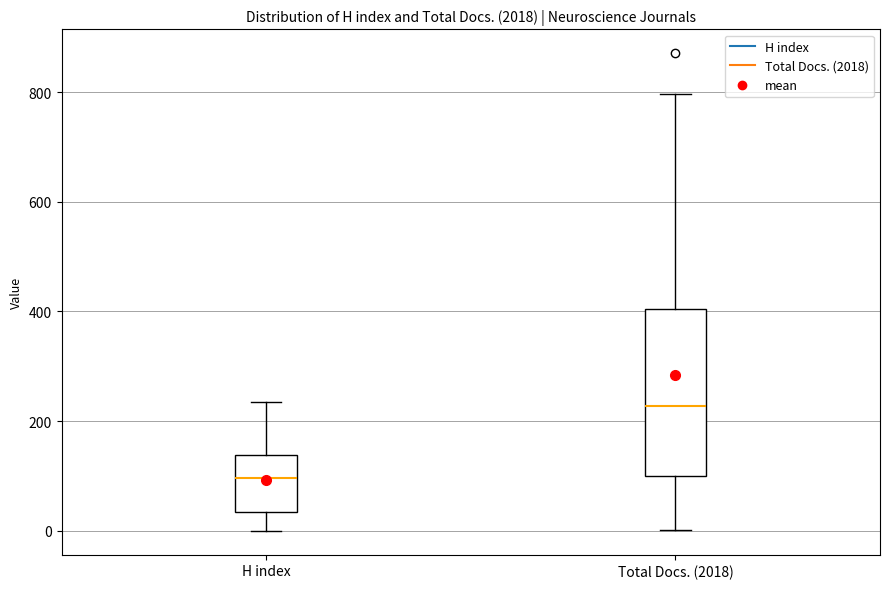

Which box is the tallest, from its lower edge to its upper edge?

Total Docs. (2018)